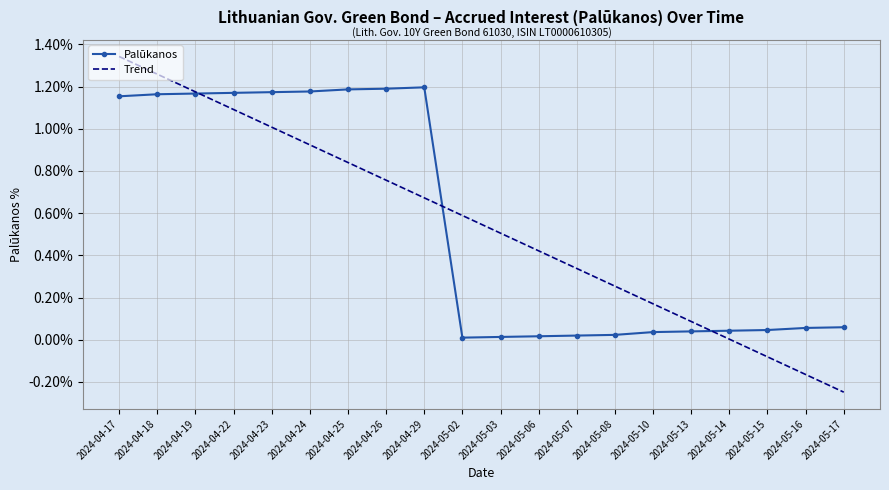

Rank the series by their maximum value, from lowest to highest.

Palūkanos, Trend